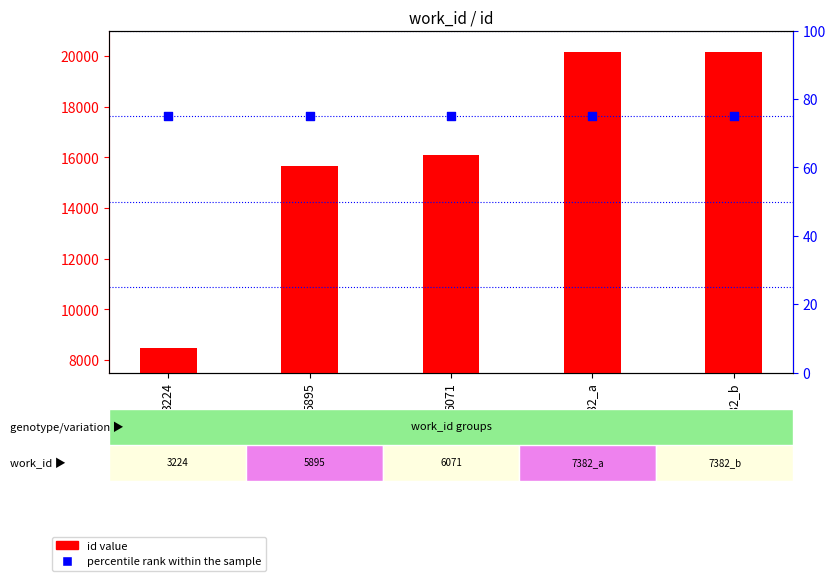

What is the total value across all series at 7382_a?

20216